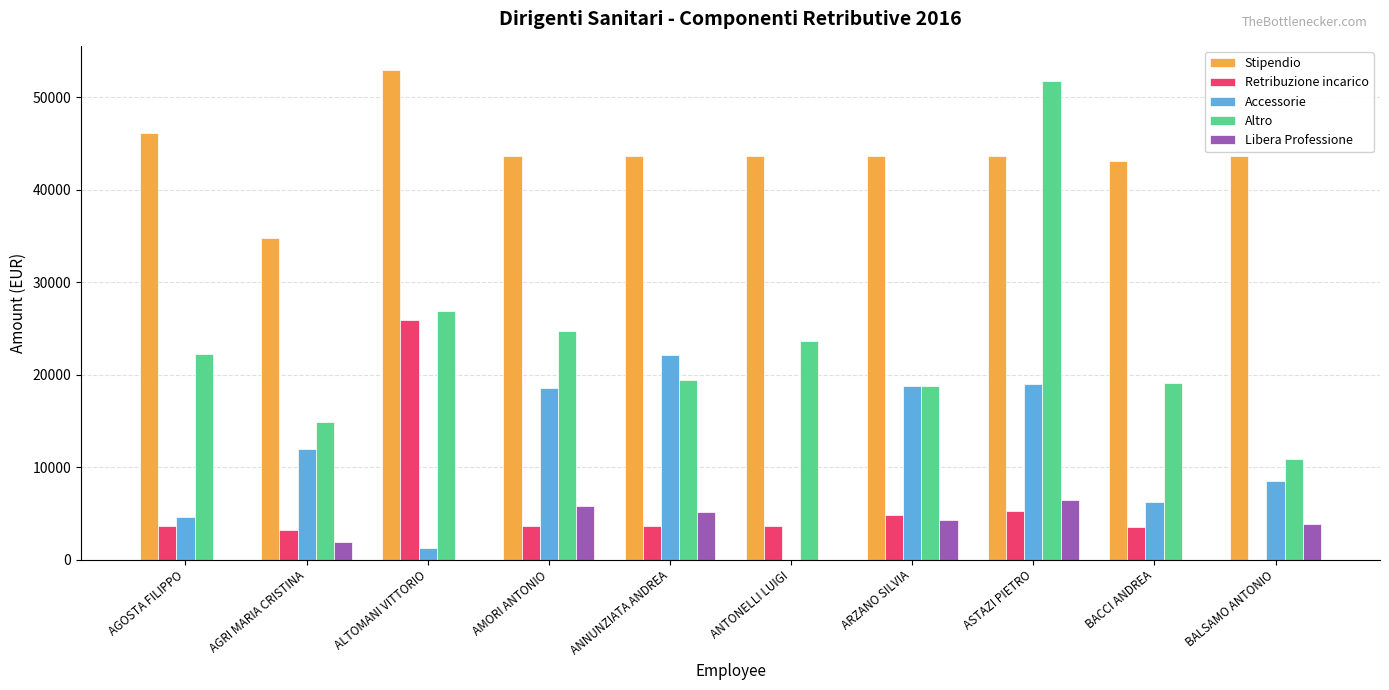

How many series are shown in this chart?

5